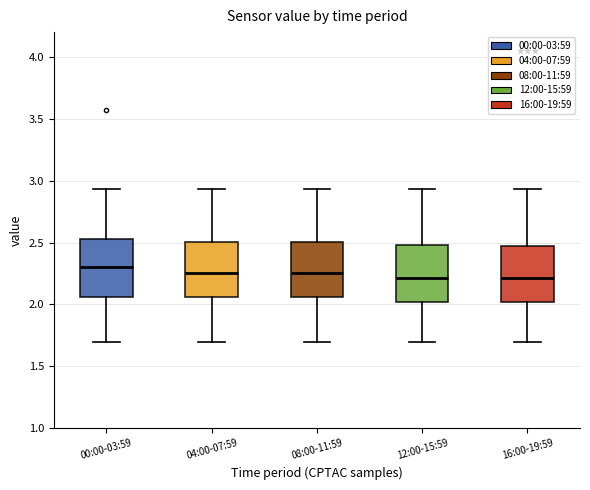

Where does the median line of the box for 16:00-19:59 sit on the y-axis? The values are not printed on the chart, so give them approximately, as read against the axis.

2.20